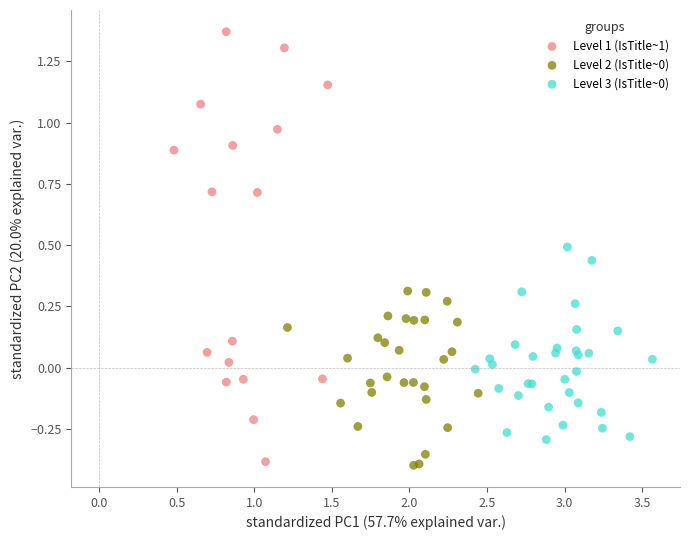

Which series has the largest Y range (max minus min)?

Level 1 (IsTitle~1)